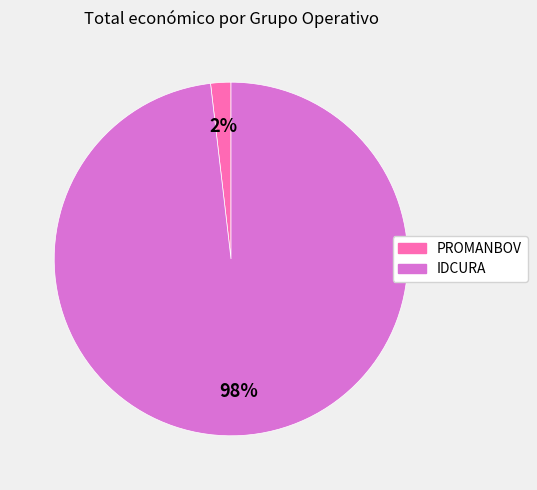

Which category accounts for the majority?

IDCURA